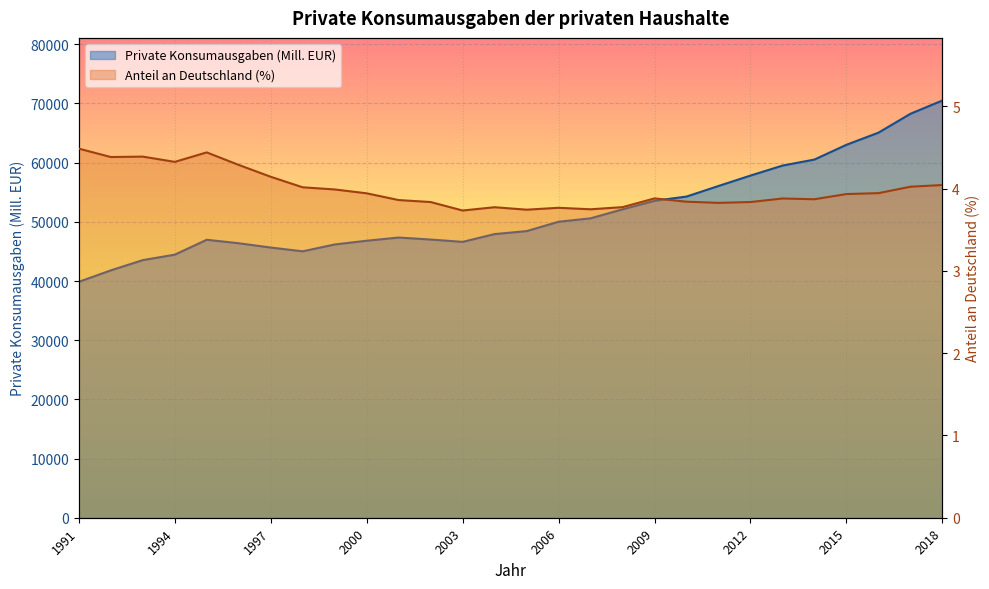

Rank the categories by Private Konsumausgaben (Mill. EUR) value from highest to lowest.

2018, 2017, 2016, 2015, 2014, 2013, 2012, 2011, 2010, 2009, 2008, 2007, 2006, 2005, 2004, 2001, 2002, 1995, 2000, 2003, 1996, 1999, 1997, 1998, 1994, 1993, 1992, 1991